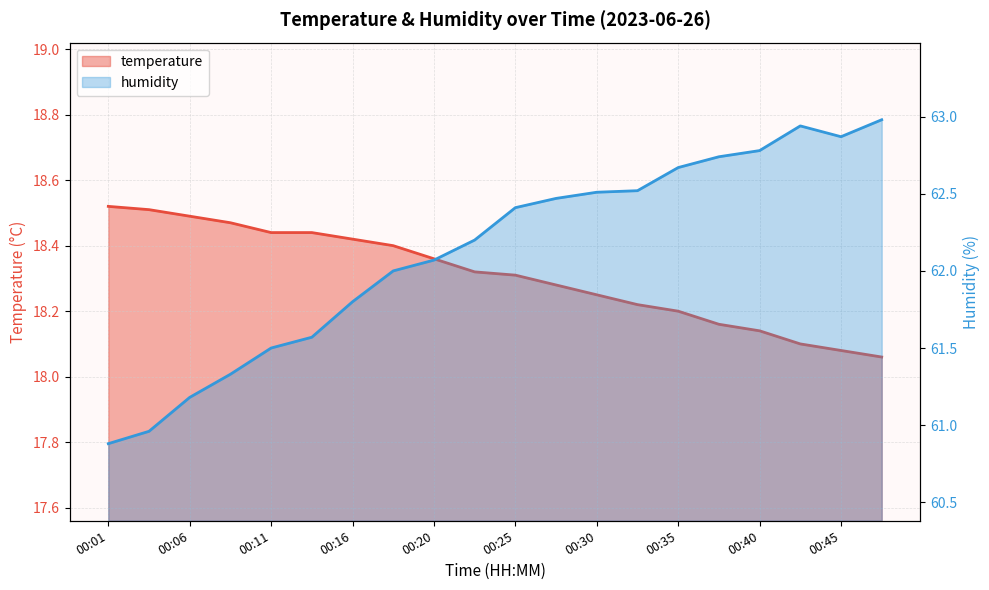

What is the maximum value shown in the chart?

63.0